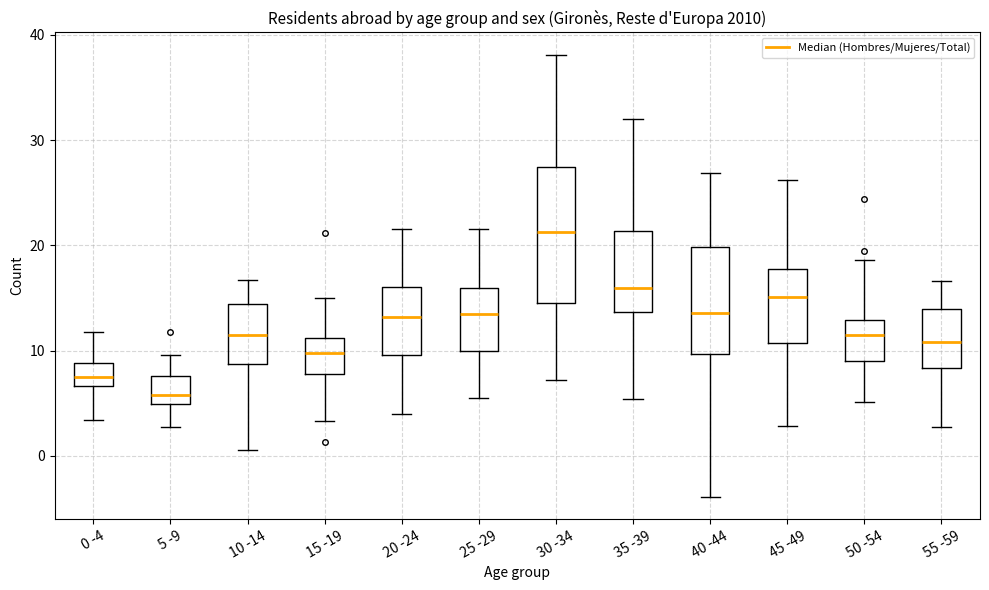

Reading left to right, transcribe this box plot: for each box, give where its median line is, the range the box spans, and where its two whiskers end, as read against the y-axis. The values are not printed on the chart, so give them approximately, as read against the axis.

0 -4: median 7 (inside the box), box 7 to 9, whiskers 3 to 12
5 -9: median 6, box 5 to 8, whiskers 3 to 10
10 -14: median 11, box 9 to 14, whiskers 1 to 17
15 -19: median 10, box 8 to 11, whiskers 3 to 15
20 -24: median 13, box 10 to 16, whiskers 4 to 22
25 -29: median 14, box 10 to 16, whiskers 6 to 22
30 -34: median 21, box 15 to 27, whiskers 7 to 38
35 -39: median 16, box 14 to 21, whiskers 5 to 32
40 -44: median 14, box 10 to 20, whiskers -4 to 27
45 -49: median 15, box 11 to 18, whiskers 3 to 26
50 -54: median 11, box 9 to 13, whiskers 5 to 19
55 -59: median 11, box 8 to 14, whiskers 3 to 17